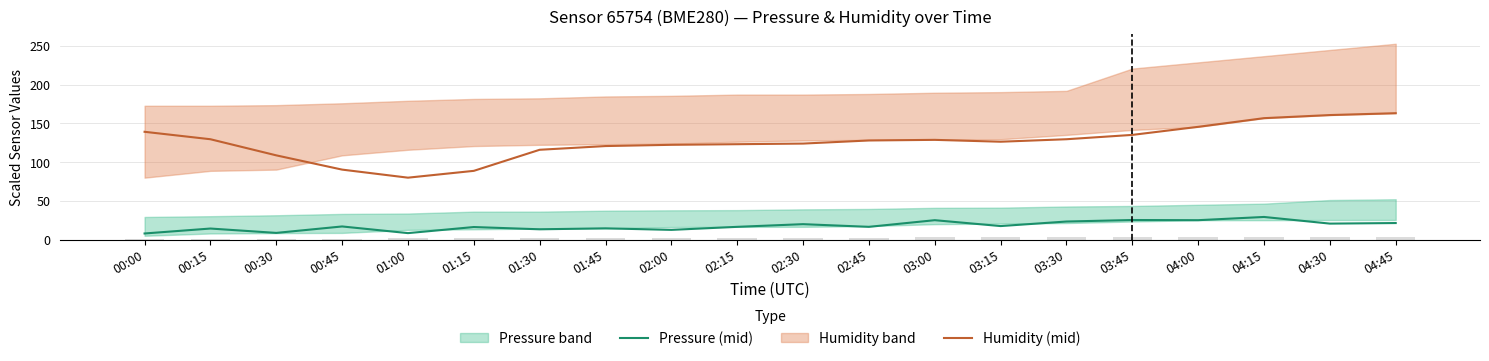

What is the average value of the Humidity (mid) series?

125.9